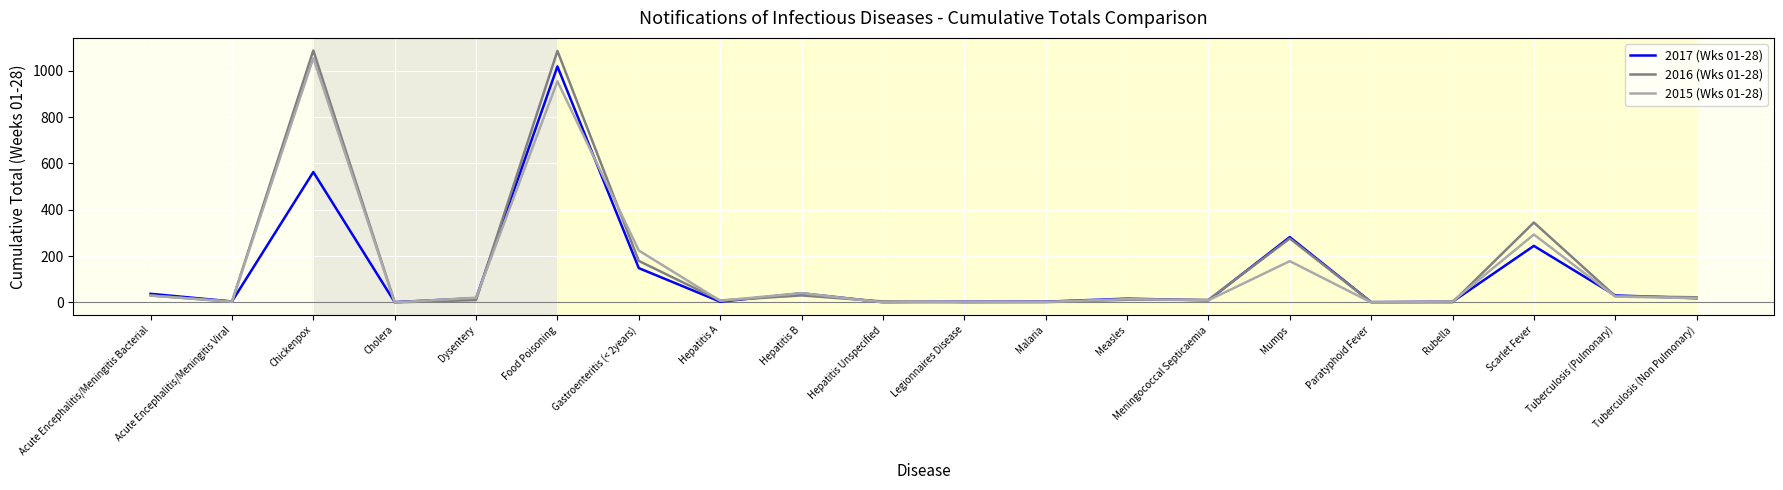

At which category is the sum across all series the highest?

Food Poisoning